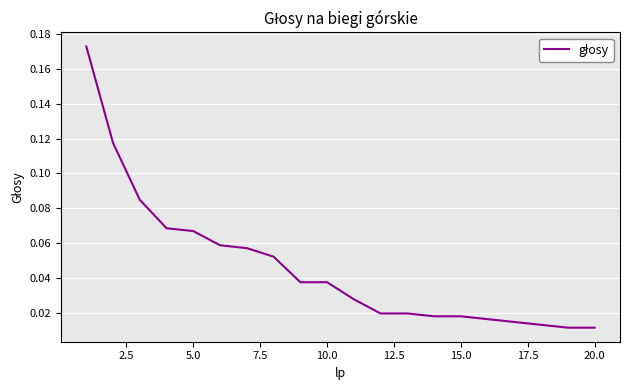

How many lines are shown in the chart?

1